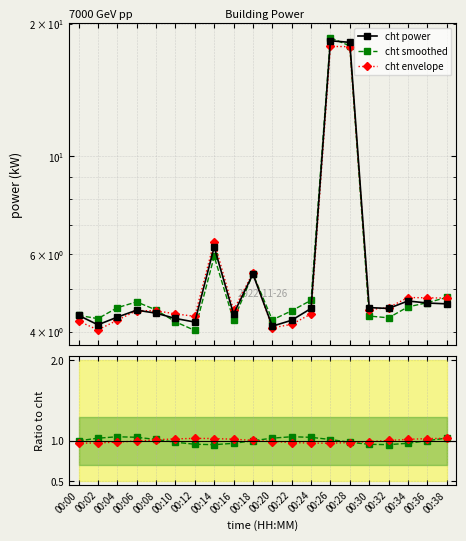

How many lines are shown in the chart?

5